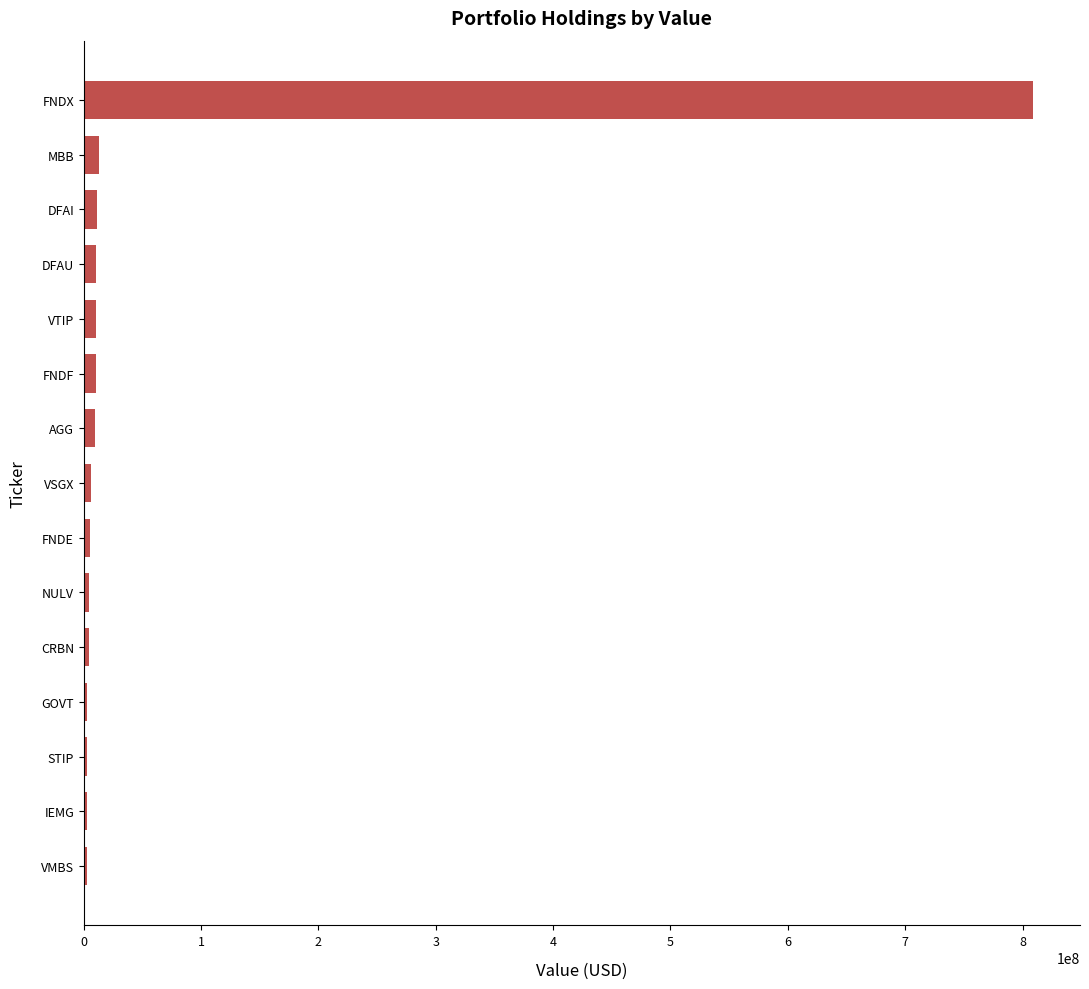

Count the number of data series in this chart.

1